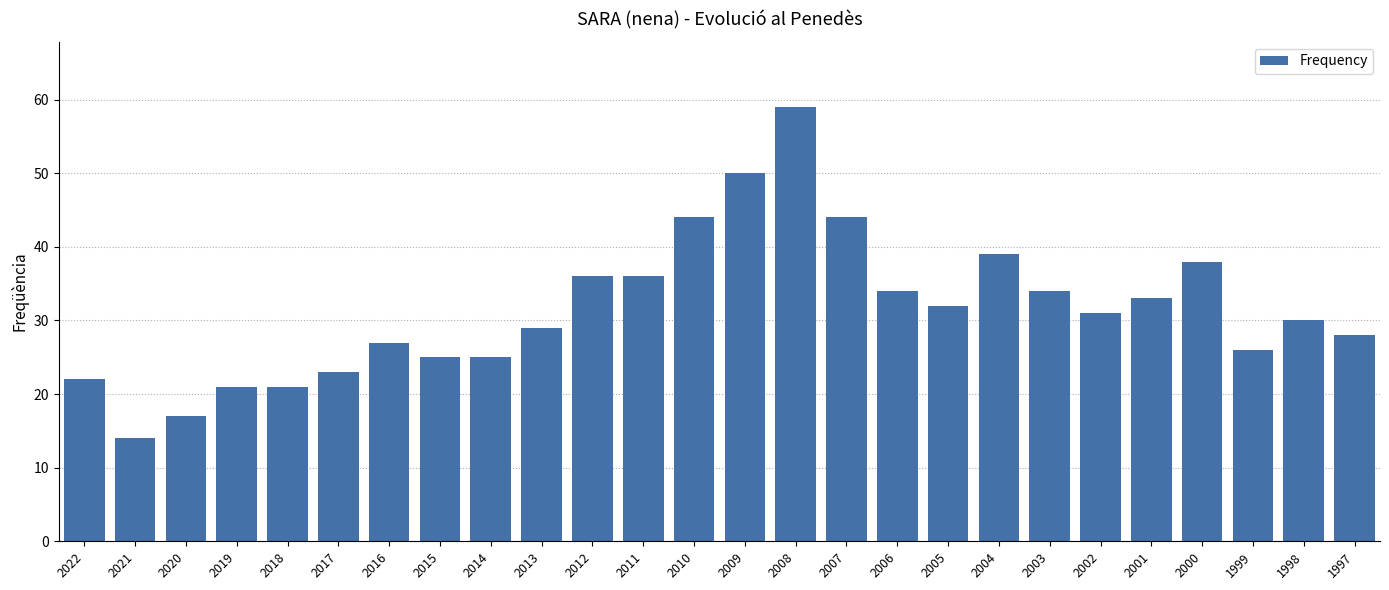

Which label corresponds to the largest value in the chart?

2008